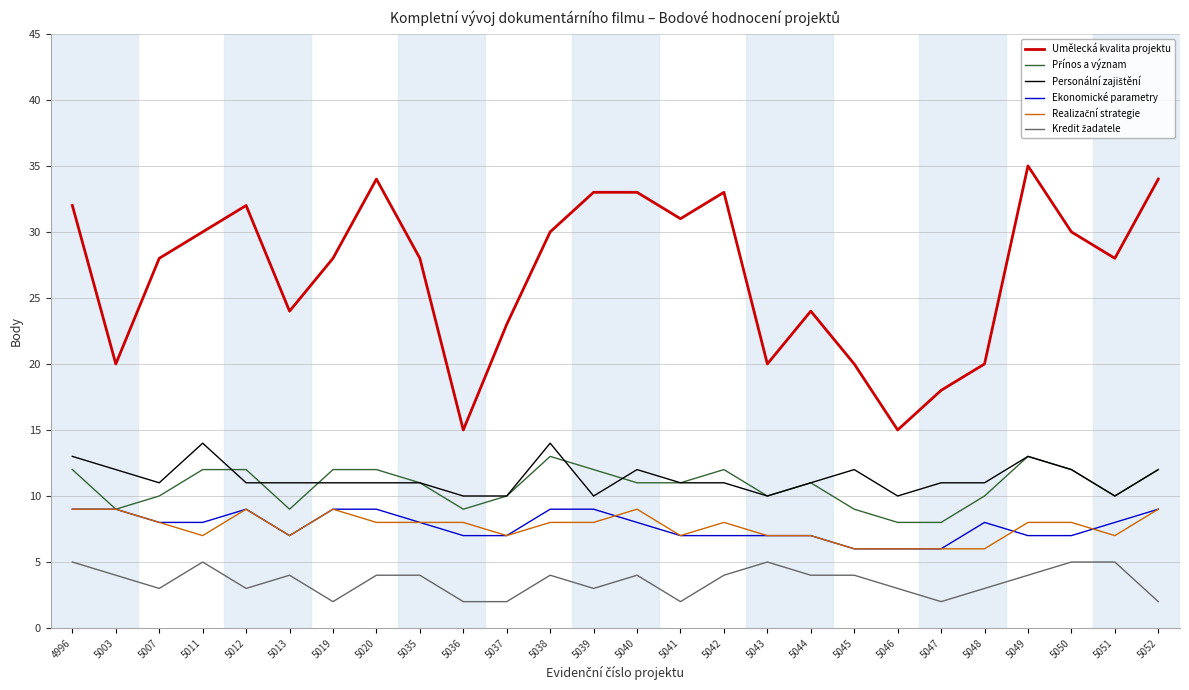

What is the difference between the highest and lowest values at 5019?

26